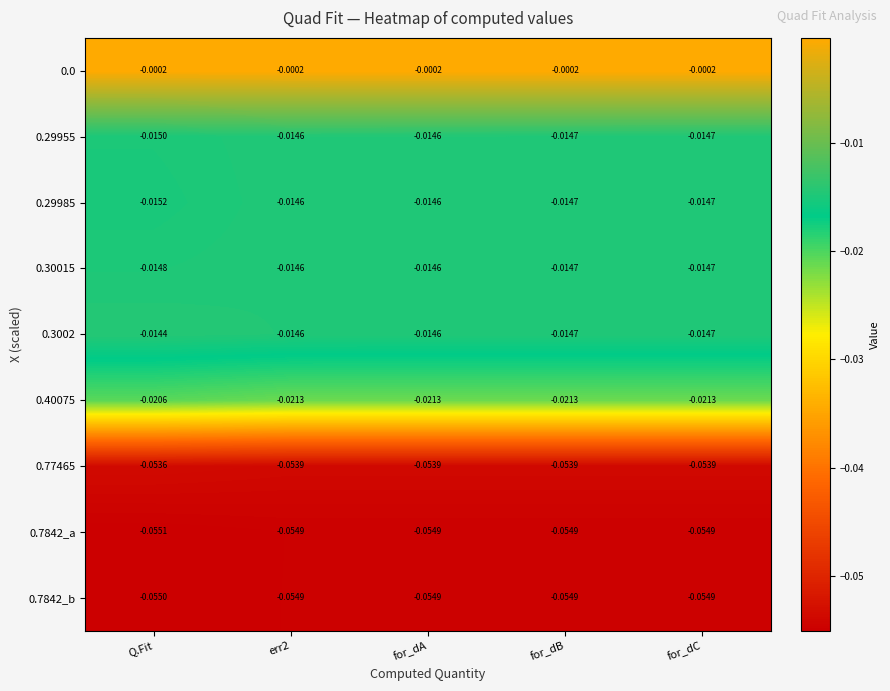

Is the value of 0.3002 at for_dC greater than the value of 0.0 at for_dC?

No